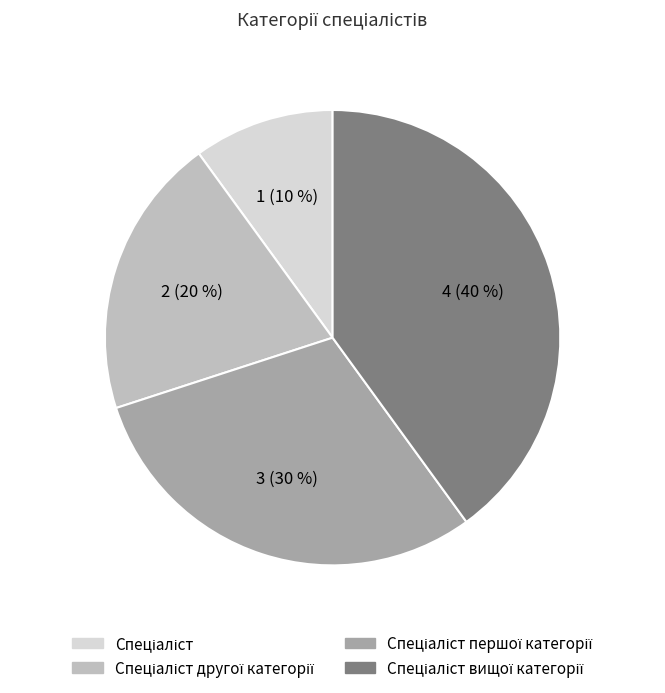

To the nearest percent, what is the difference between the largest and smallest slice percentages?

30%